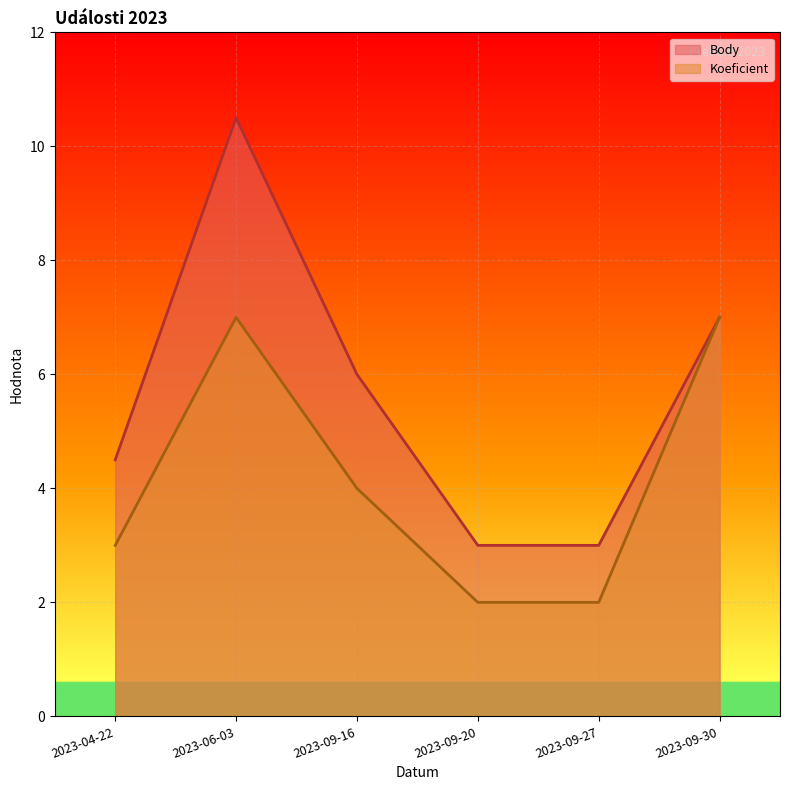

In Body, how many points are higher than both neighbors (excluding endpoints)?

1